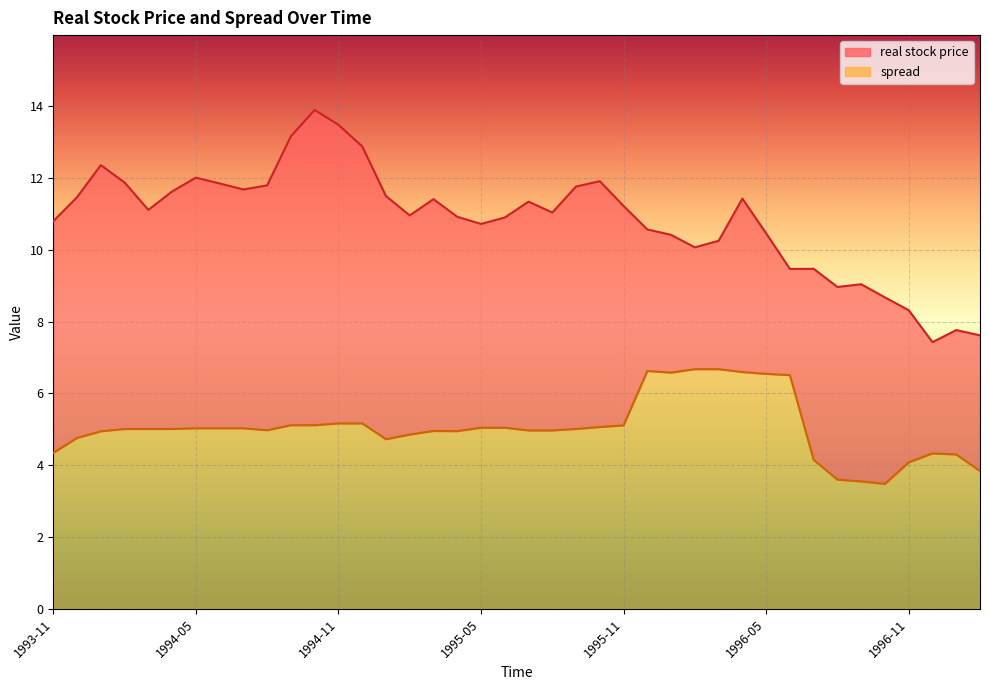

What is the approximate value of spread at 1996-03?

6.7